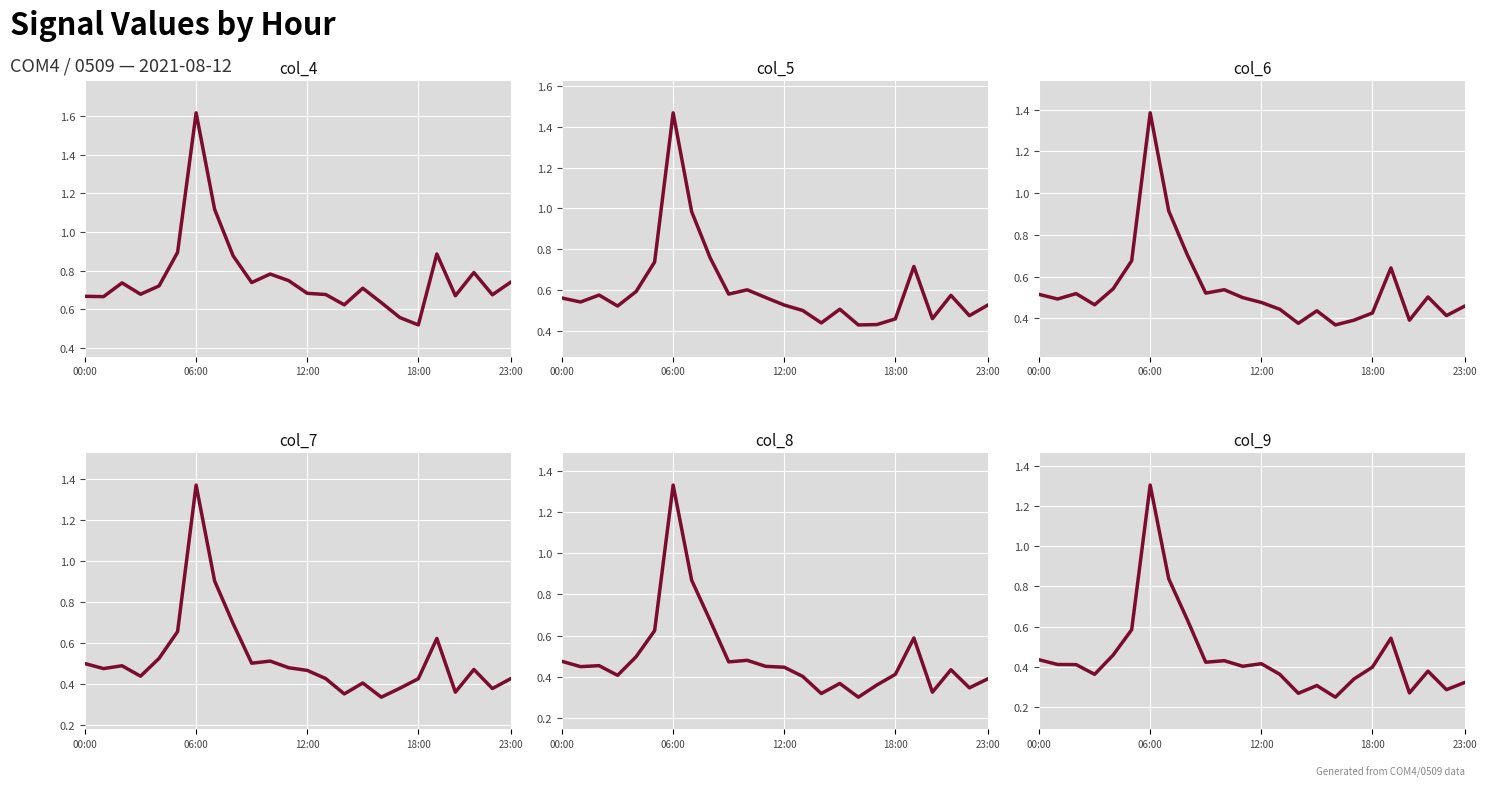

What is the sum of the col_9 values at 23 and 13?

0.7